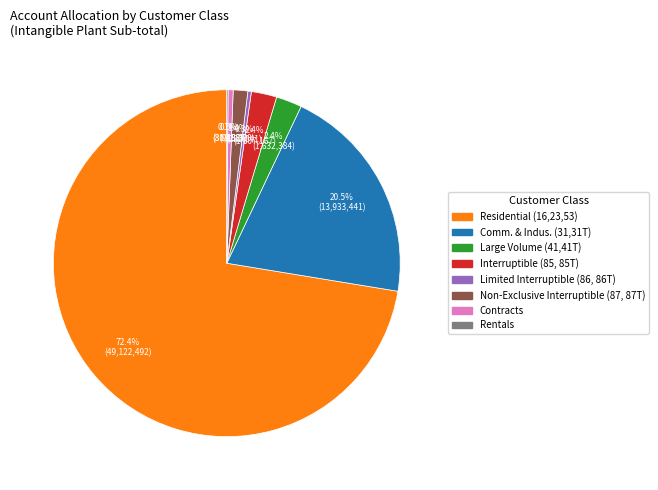

Which slice is the largest?

Residential (16,23,53)